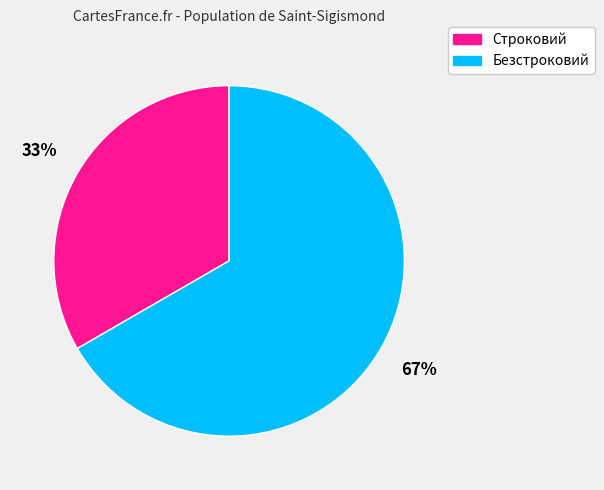

How many slices are in this pie chart?

2